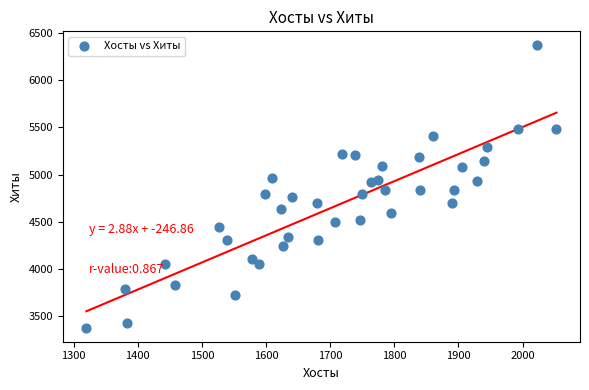

What is the range of X values (max minus min)?

733